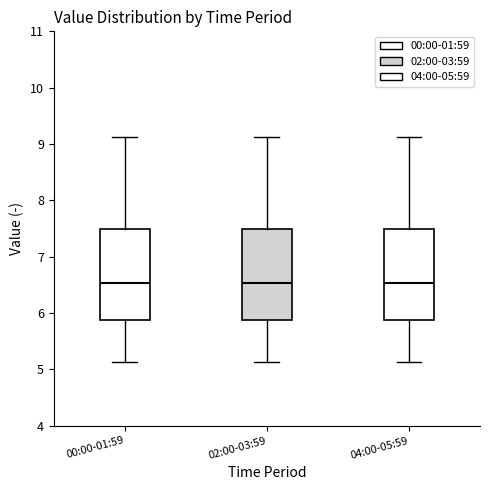

Reading left to right, read every box against the y-axis: the position of its median line, the range the box covers, and the ends of its whiskers. The values are not printed on the chart, so give them approximately, as read against the axis.

00:00-01:59: median 6.5, box 5.9 to 7.5, whiskers 5.1 to 9.1
02:00-03:59: median 6.5, box 5.9 to 7.5, whiskers 5.1 to 9.1
04:00-05:59: median 6.5, box 5.9 to 7.5, whiskers 5.1 to 9.1